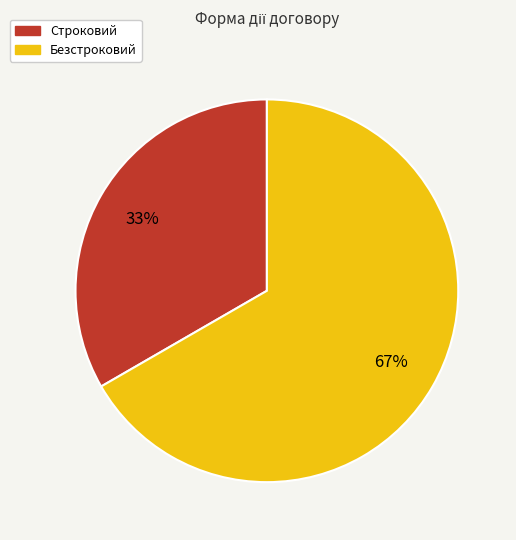

The Строковий slice represents 33% of the pie. True or false?

True